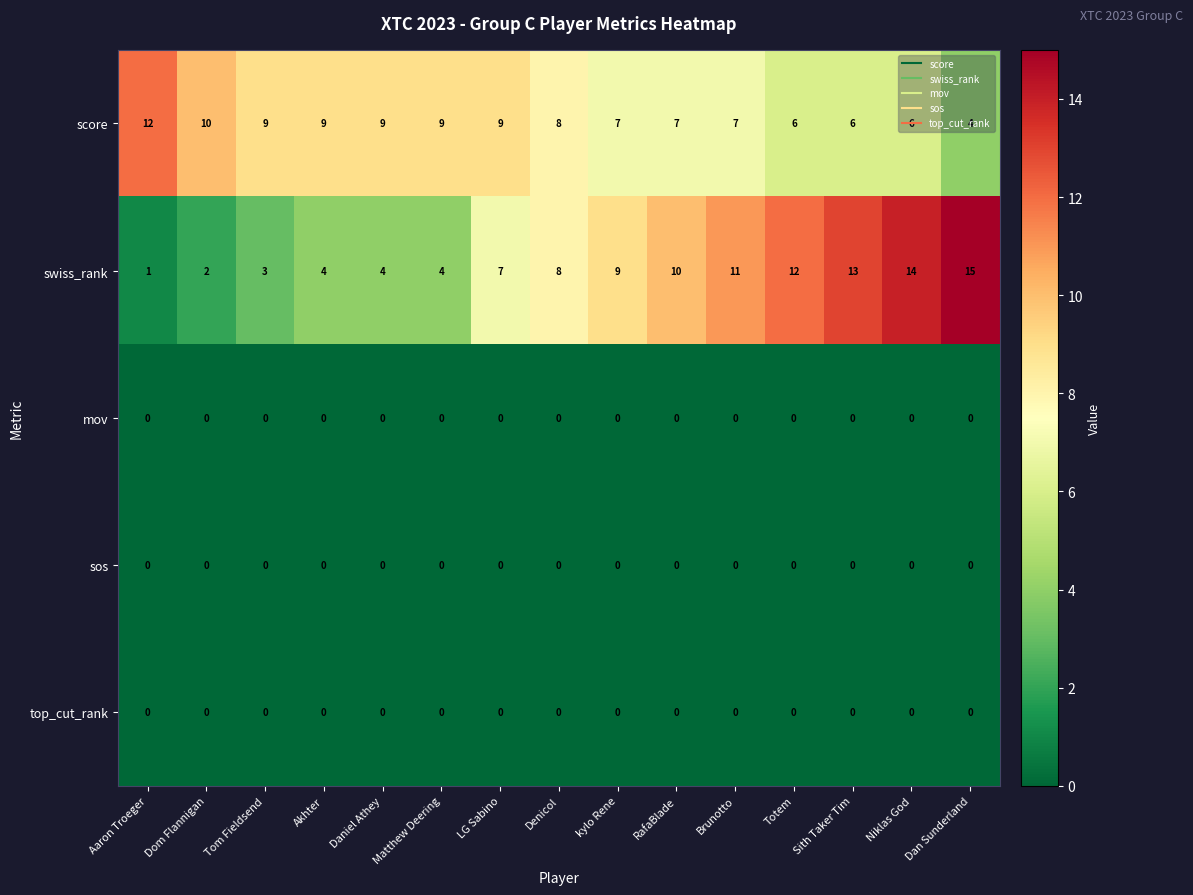

At which category is the sum across all series the highest?

Niklas God